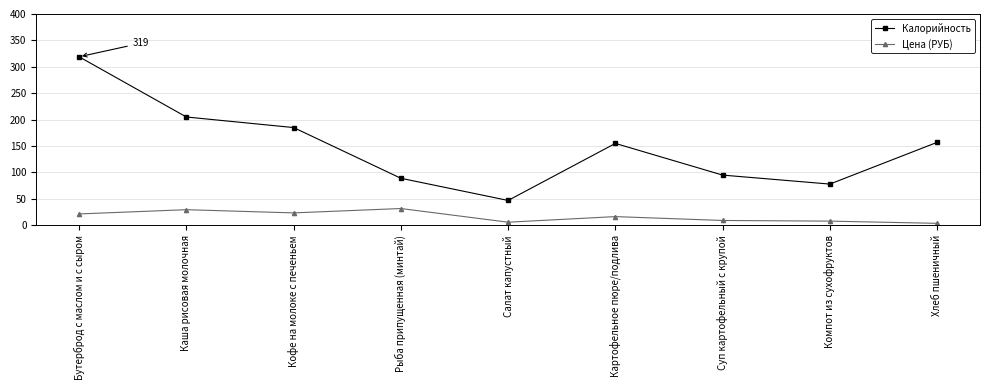

What is the spread (max minus min) of values at Бутерброд с маслом и с сыром?

297.5